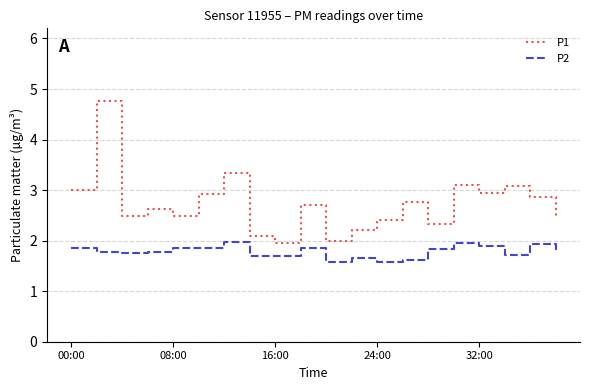

What is the difference between the maximum and minimum values in the P1 series?

2.8